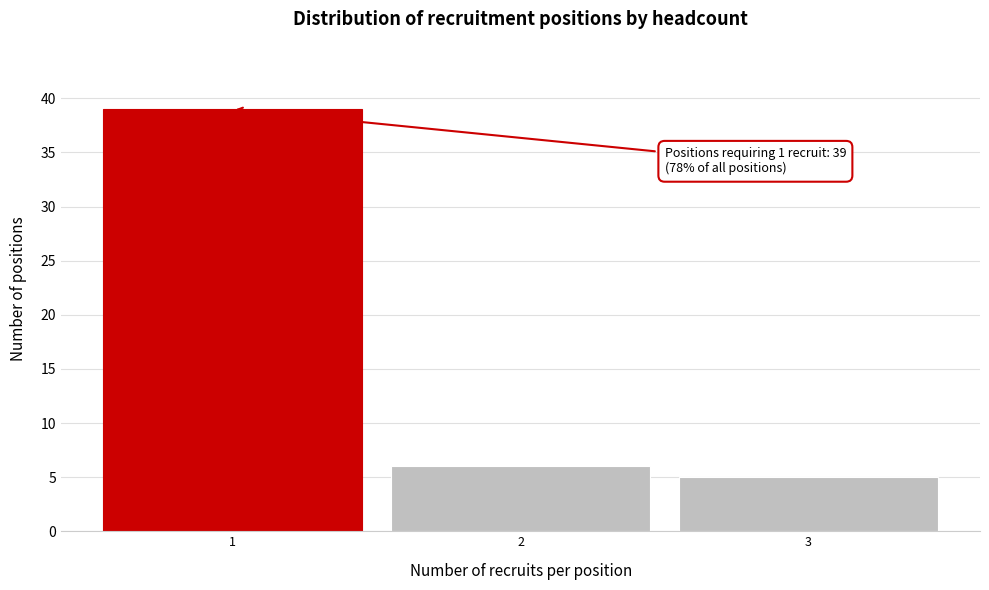

Reading left to right, list all the values displayed in this chart.

39	6	5